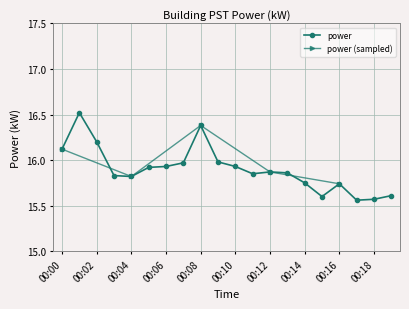

Which label corresponds to the smallest value in the chart?

00:17